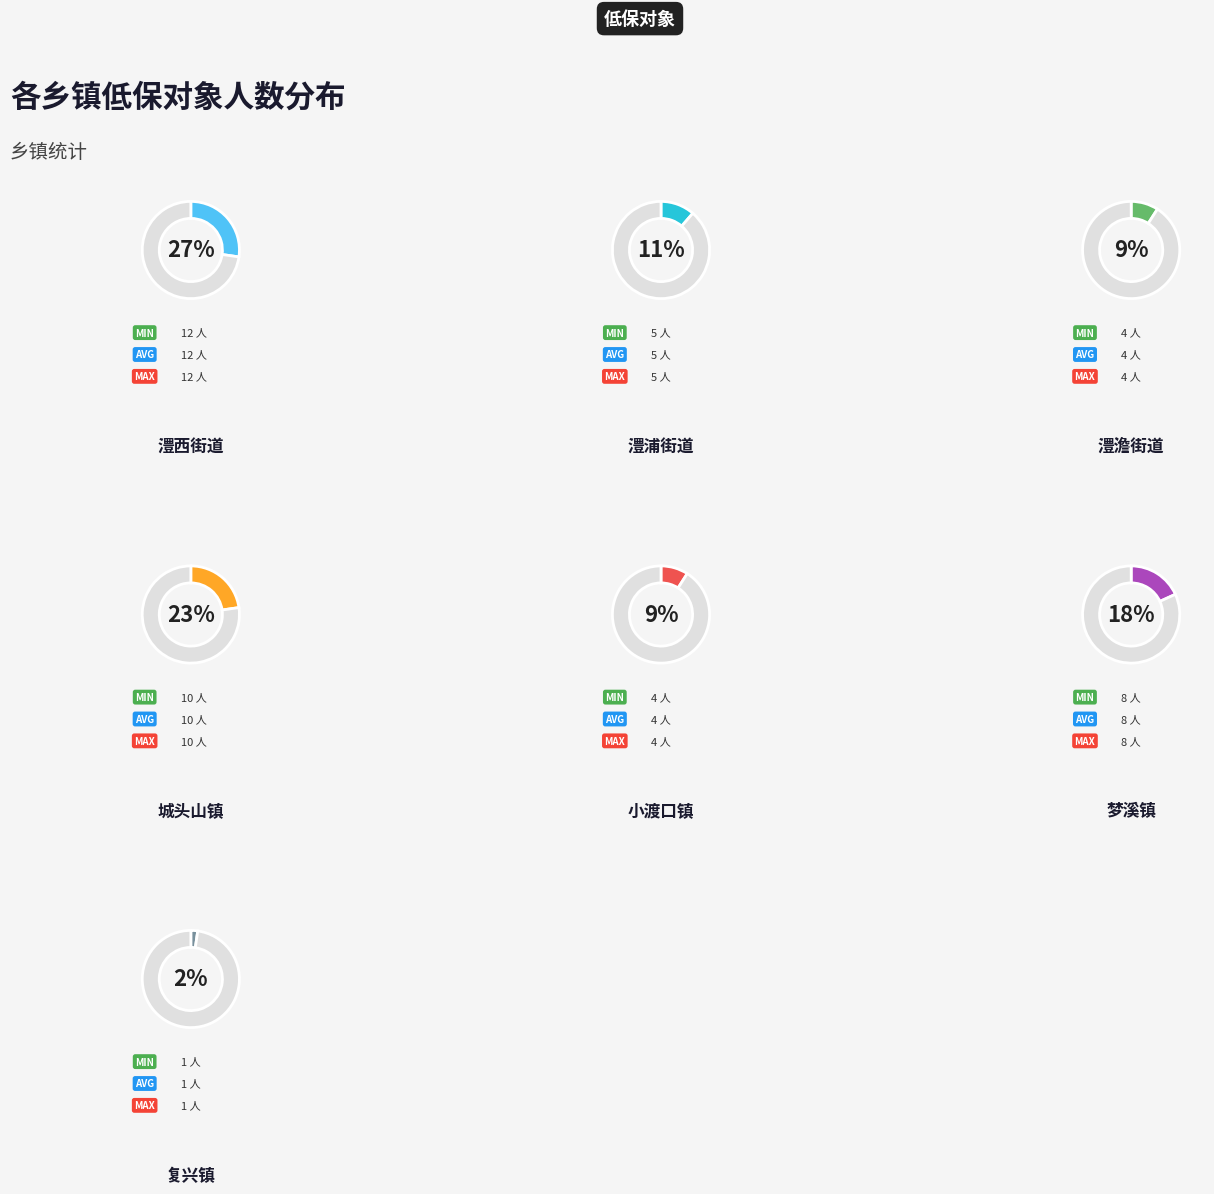

Combined, do 复兴镇 and 澧西街道 account for over 50%?

No